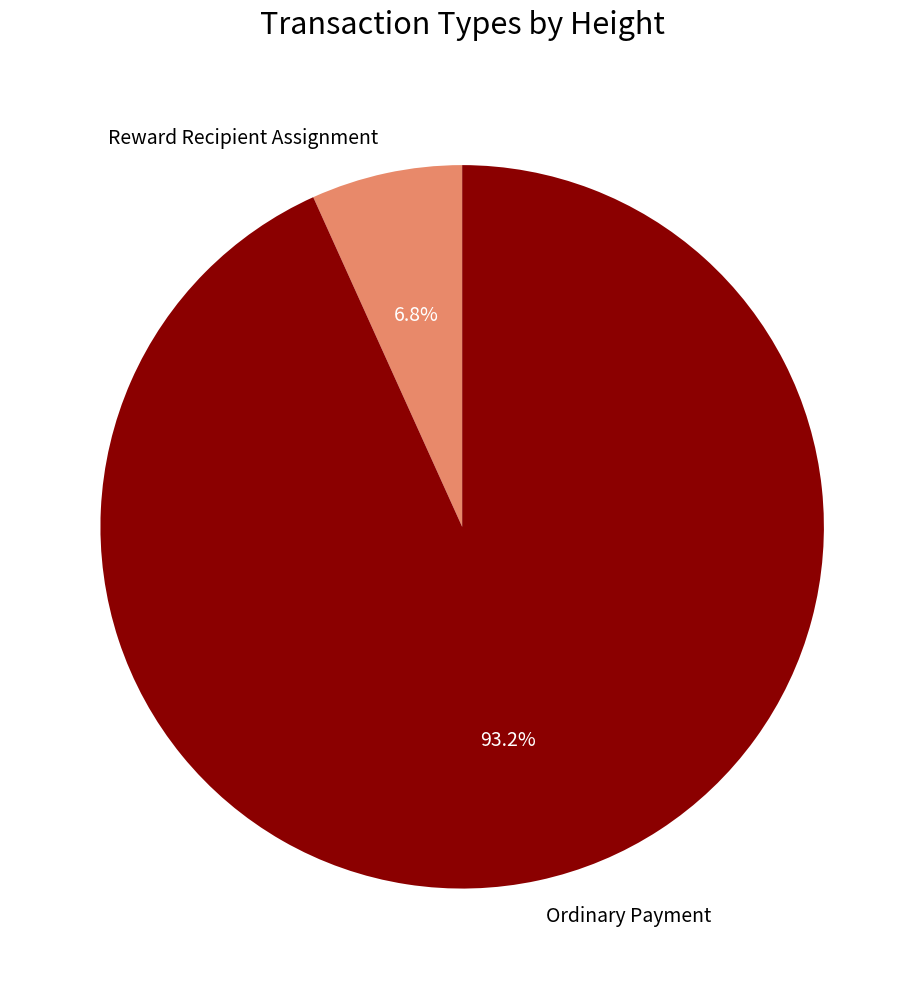

What is the largest slice in the pie chart?

Ordinary Payment